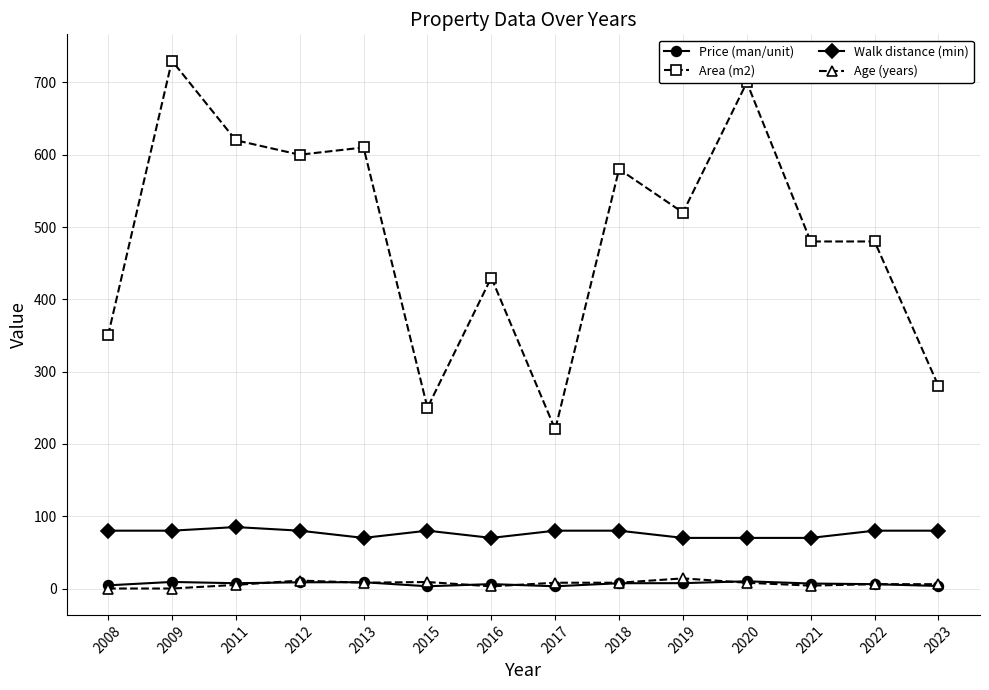

What is the approximate value of Age (years) at 2019?

14.0